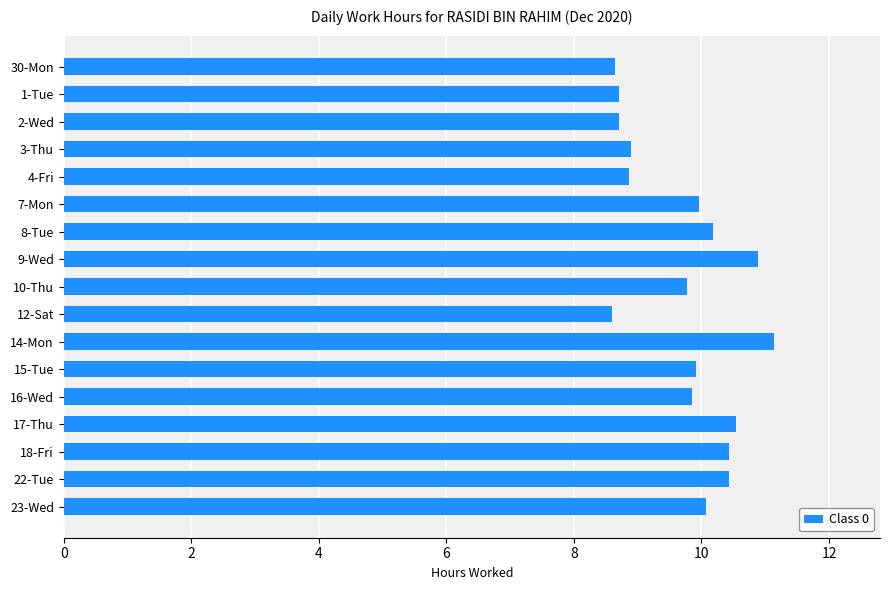

What is the difference between the second highest and minimum values?

2.3